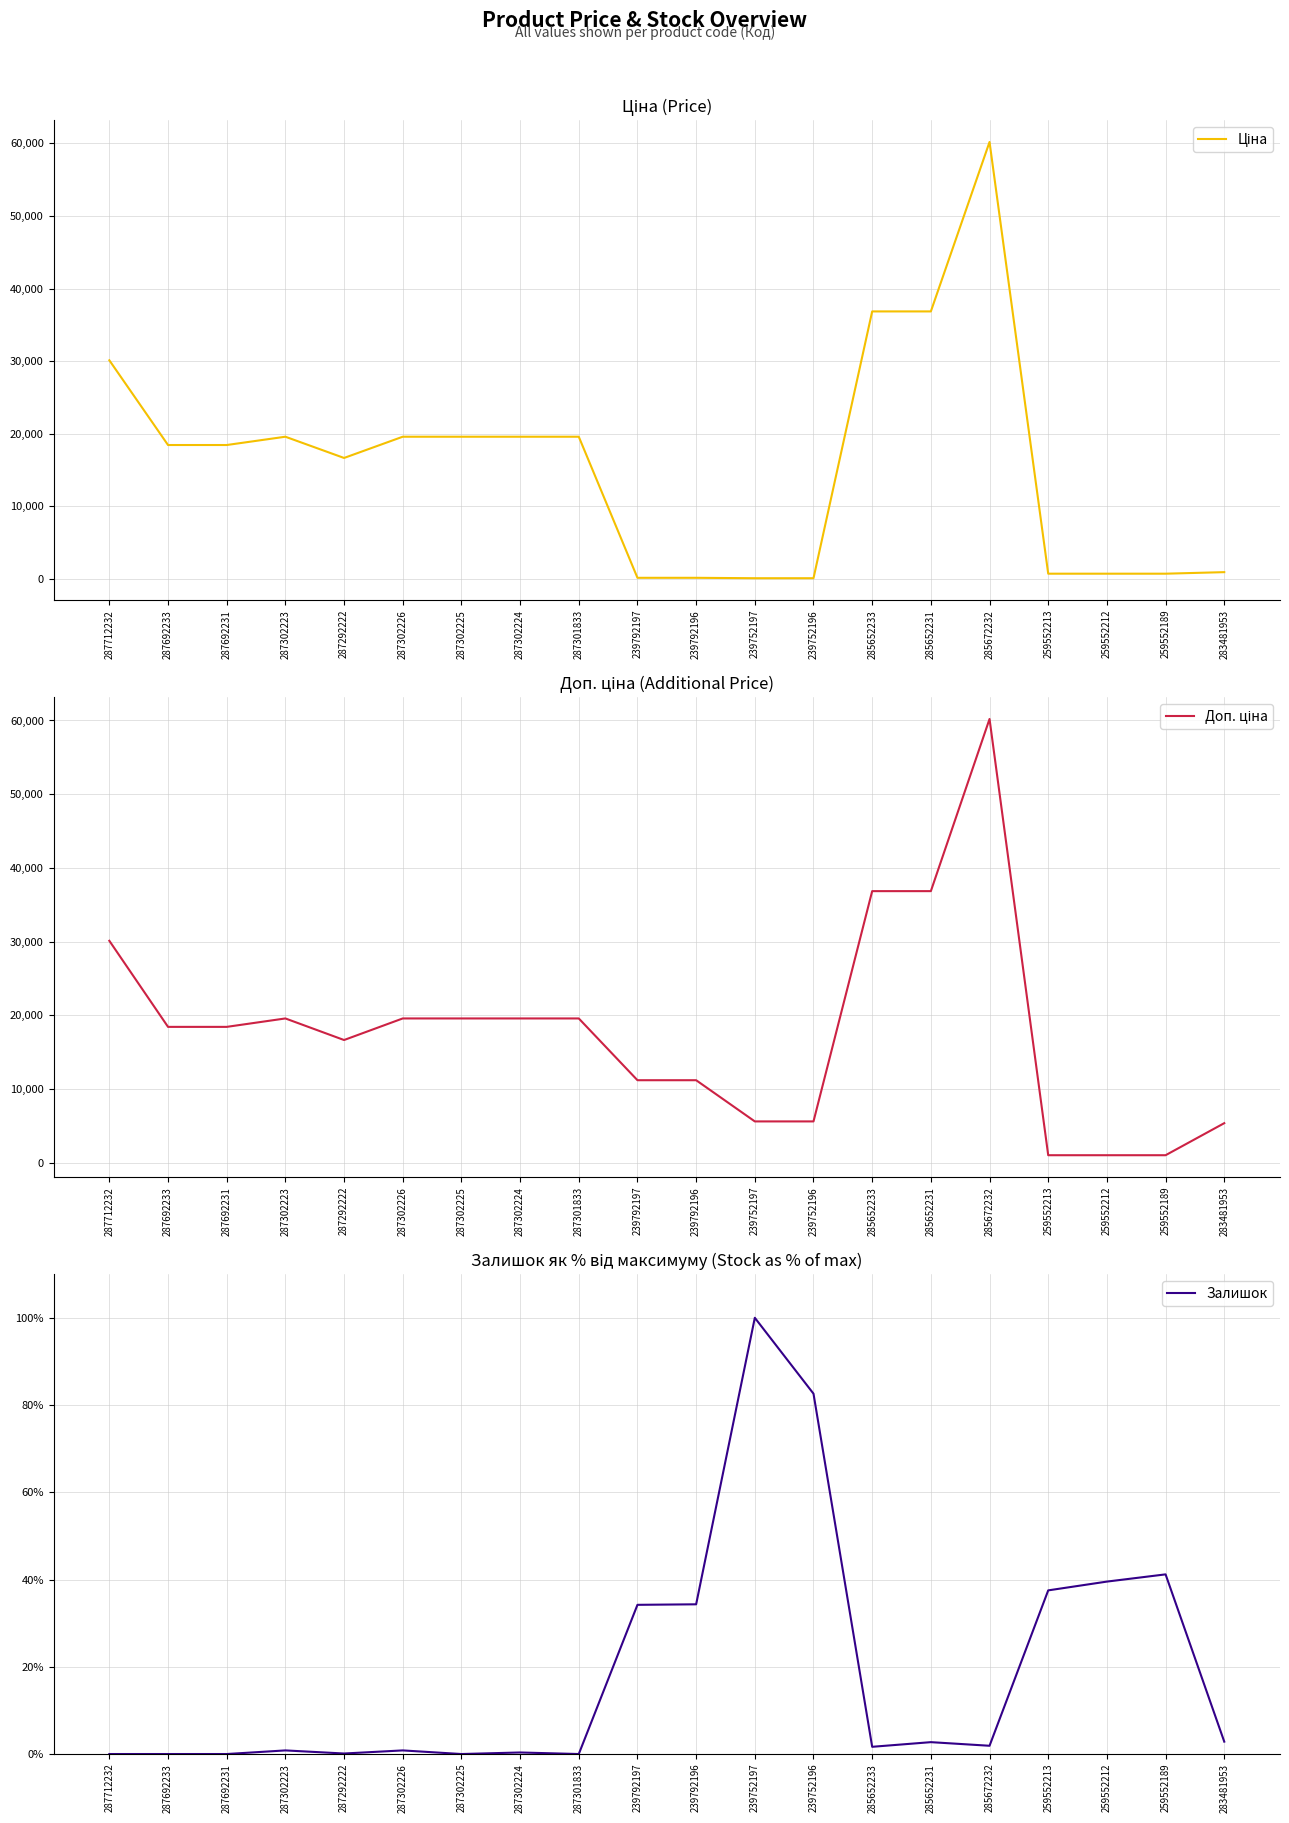

Reading left to right, what are all the values shown in this chart?

Ціна: 287712232=30102.8	287692233=18420.9	287692231=18420.9	287302223=19564.9	287292222=16636.8	287302226=19564.9	287302225=19564.9	287302224=19564.9	287301833=19564.9	239792197=111.8	239792196=111.8	239752197=55.9	239752196=55.9	285652233=36841.8	285652231=36841.8	285672232=60205.6	259552213=679.8	259552212=679.8	259552189=679.8	283481953=892.2
Доп. ціна: 287712232=30102.8	287692233=18420.9	287692231=18420.9	287302223=19564.9	287292222=16636.8	287302226=19564.9	287302225=19564.9	287302224=19564.9	287301833=19564.9	239792197=11182.0	239792196=11182.0	239752197=5591.0	239752196=5591.0	285652233=36841.8	285652231=36841.8	285672232=60205.6	259552213=1004.1	259552212=1004.1	259552189=1004.1	283481953=5353.1
Залишок: 287712232=0.0	287692233=0.0	287692231=0.0	287302223=0.8	287292222=0.1	287302226=0.8	287302225=0.0	287302224=0.4	287301833=0.0	239792197=34.2	239792196=34.3	239752197=100.0	239752196=82.6	285652233=1.7	285652231=2.7	285672232=1.9	259552213=37.5	259552212=39.5	259552189=41.2	283481953=2.8